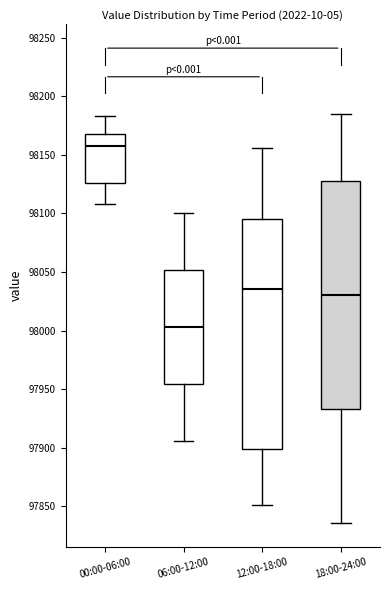

Reading left to right, transcribe this box plot: for each box, give where its median line is, the range the box spans, and where its two whiskers end, as read against the y-axis. The values are not printed on the chart, so give them approximately, as read against the axis.

00:00-06:00: median 98160, box 98125 to 98170, whiskers 98110 to 98185
06:00-12:00: median 98005, box 97955 to 98050, whiskers 97905 to 98100
12:00-18:00: median 98035, box 97900 to 98095, whiskers 97850 to 98155
18:00-24:00: median 98030, box 97935 to 98130, whiskers 97835 to 98185